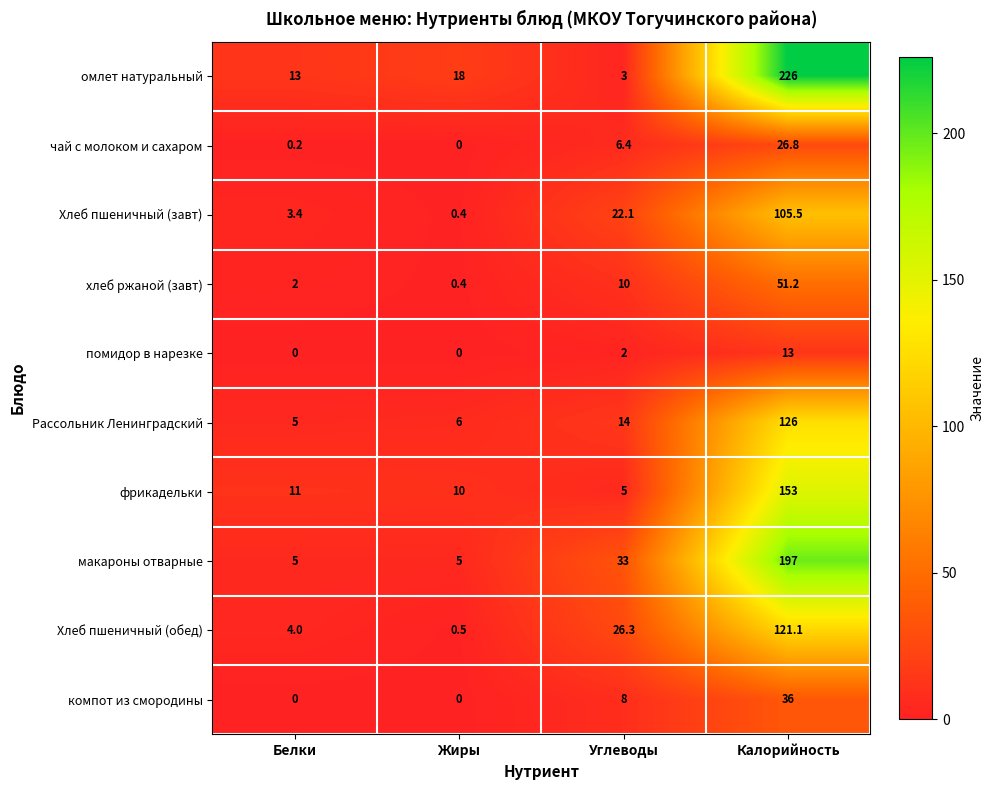

What is the lowest value of the макароны отварные series?

5.0